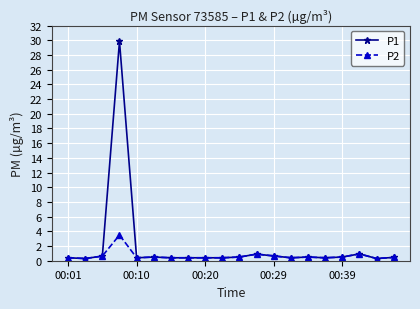

What is the greatest value displayed?

29.9